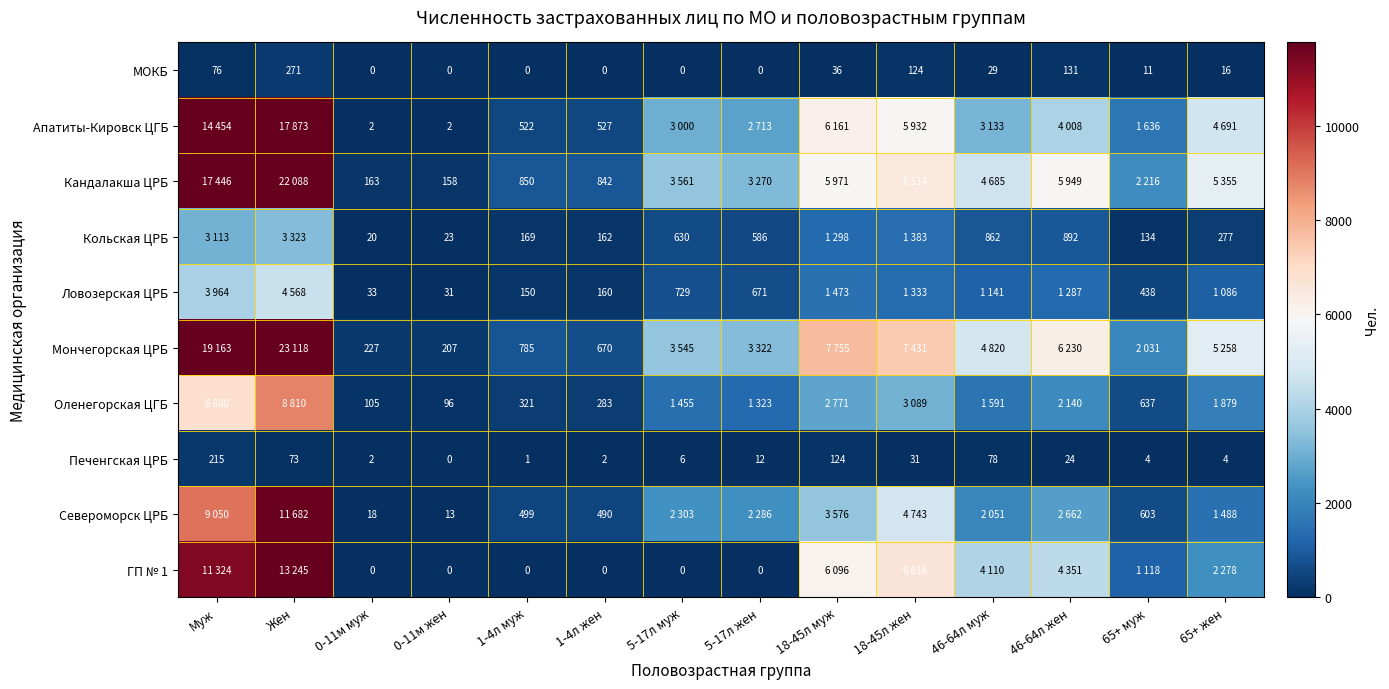

Which category has the lowest value across all series?

0-11м муж